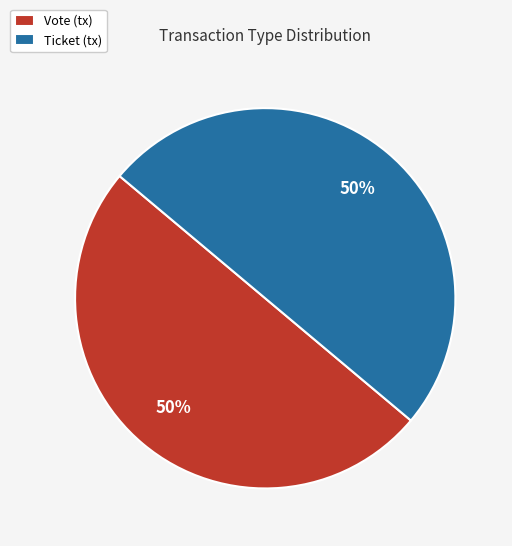

Combined, do Ticket (tx) and Vote (tx) account for over 50%?

Yes